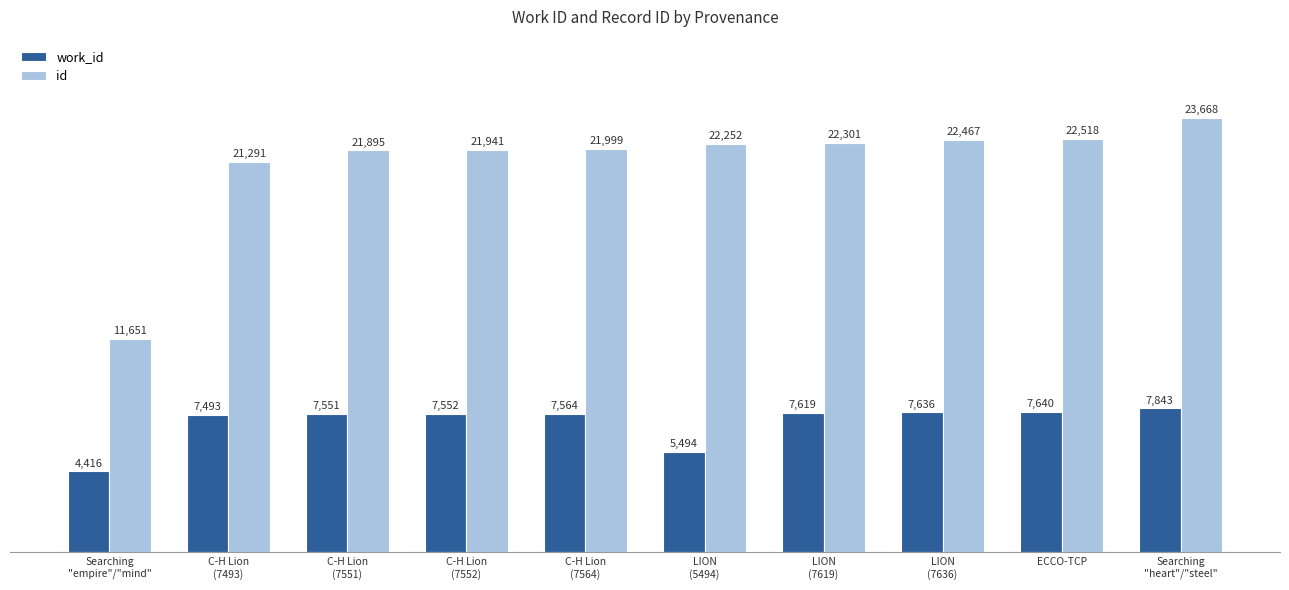

How many bars are there in each group?

2